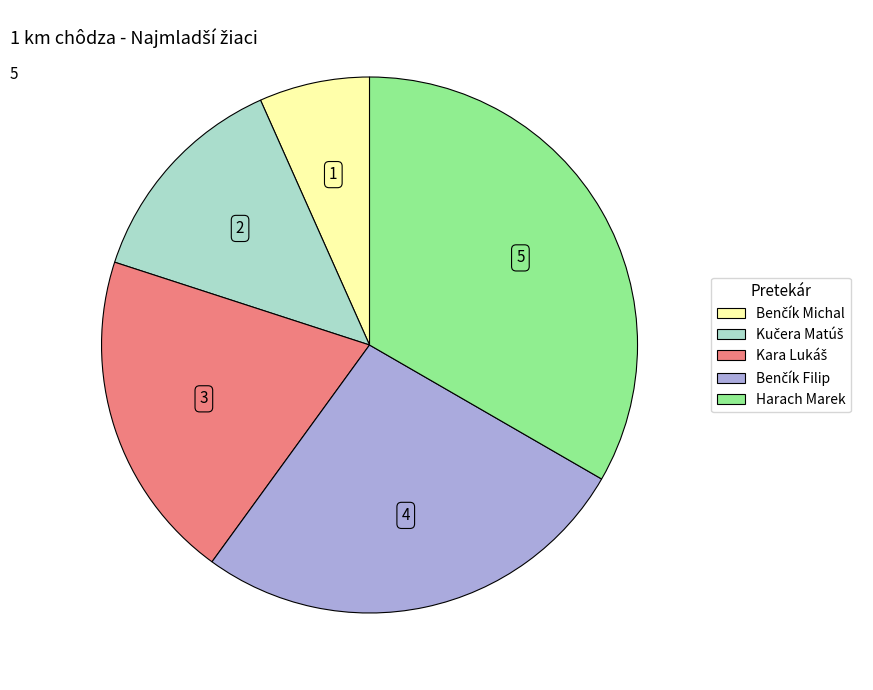

True or false: Harach Marek accounts for 46% of the total.

False